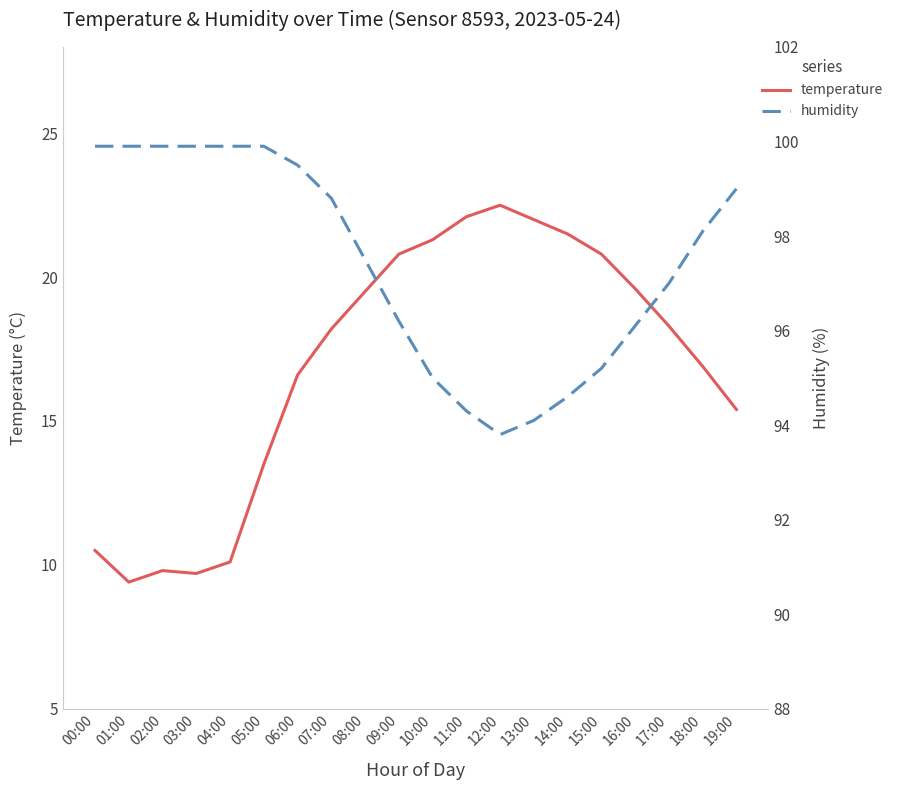

Which category has the lowest value in the temperature series?

01:00